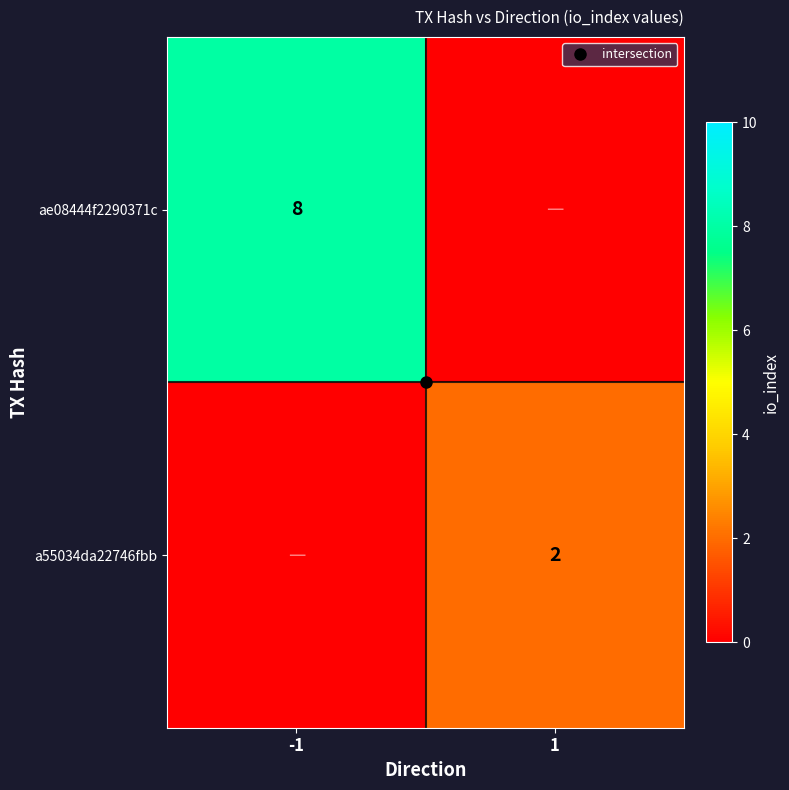

List the series in order of their overall mean, lowest first.

a55034da22746fbb, ae08444f2290371c